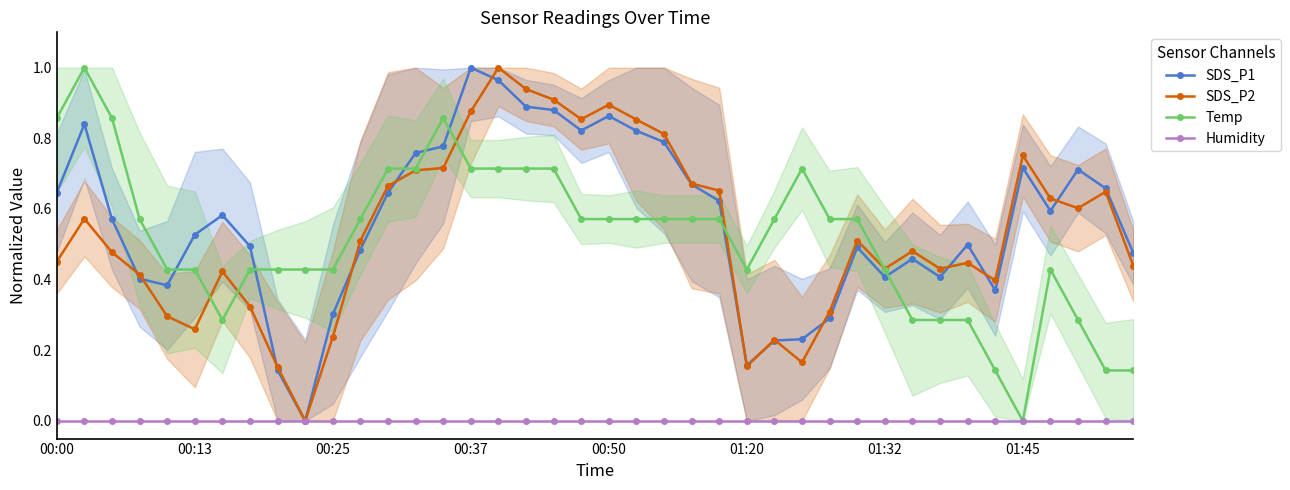

Between 28 and 32, which is larger?

32